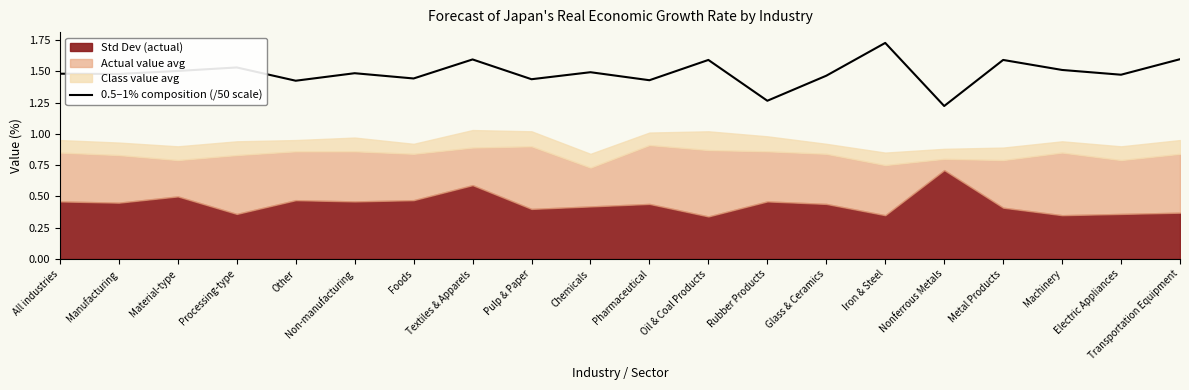

At which label does 0.5–1% composition (/50 scale) reach its minimum?

Nonferrous Metals